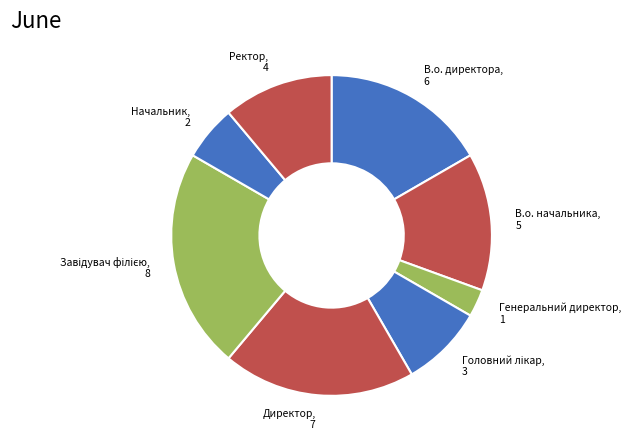

True or false: В.о. директора accounts for 12% of the total.

False